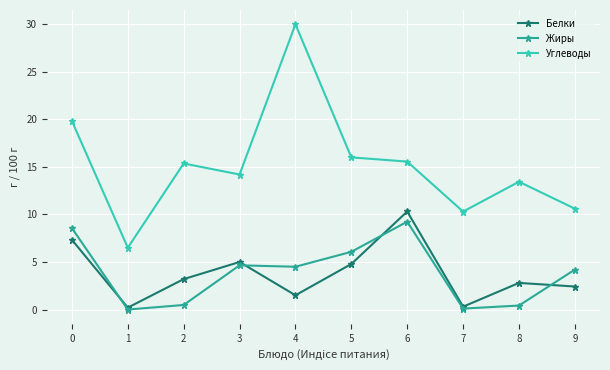

What value does the Углеводы series have at 0?

19.8